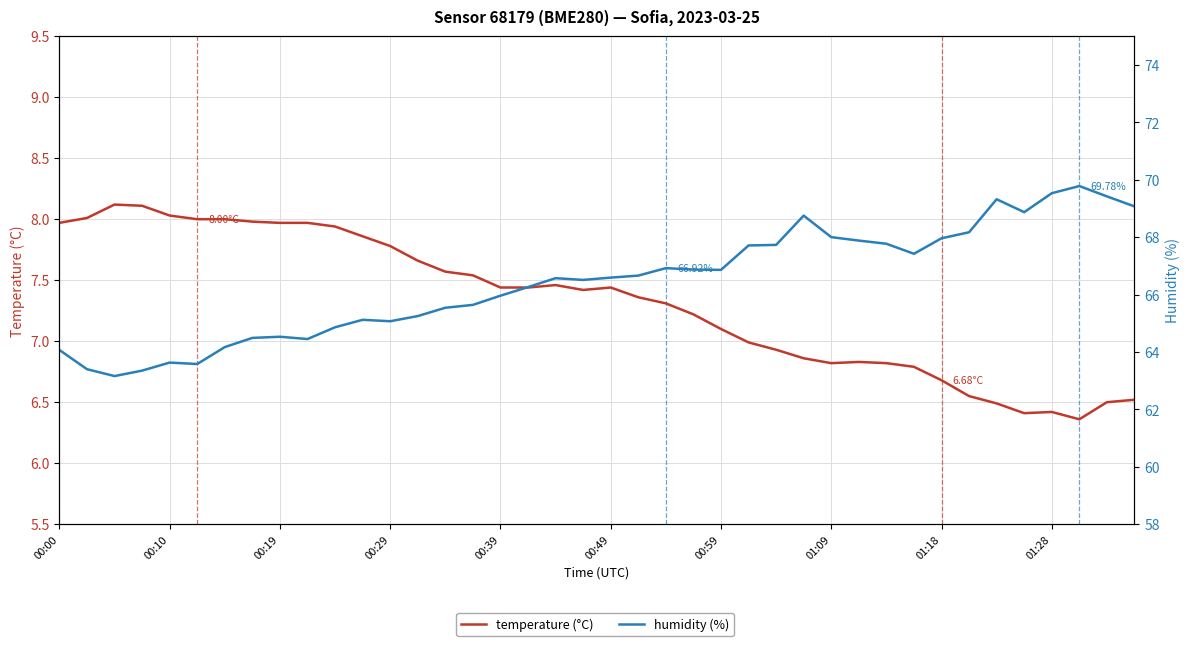

True or false: temperature (°C) and humidity (%) cross at least once.

False